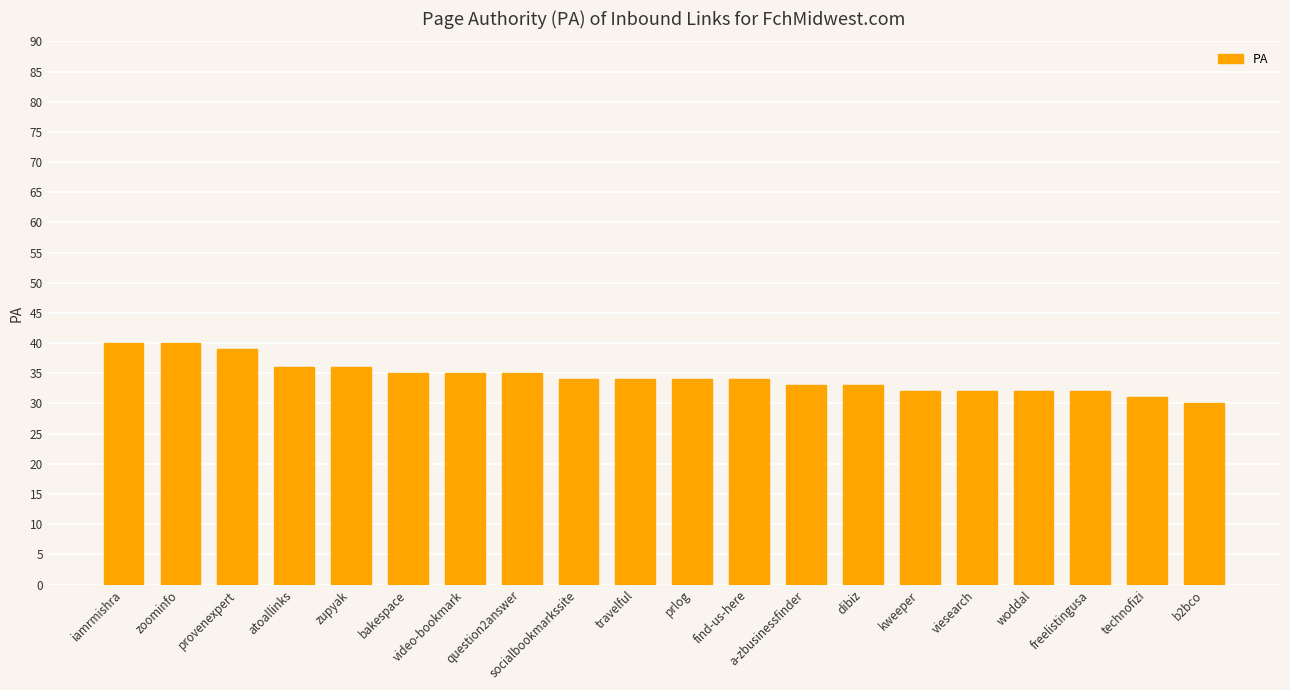

Reading left to right, transcribe all the data shown in this chart.

40	40	39	36	36	35	35	35	34	34	34	34	33	33	32	32	32	32	31	30